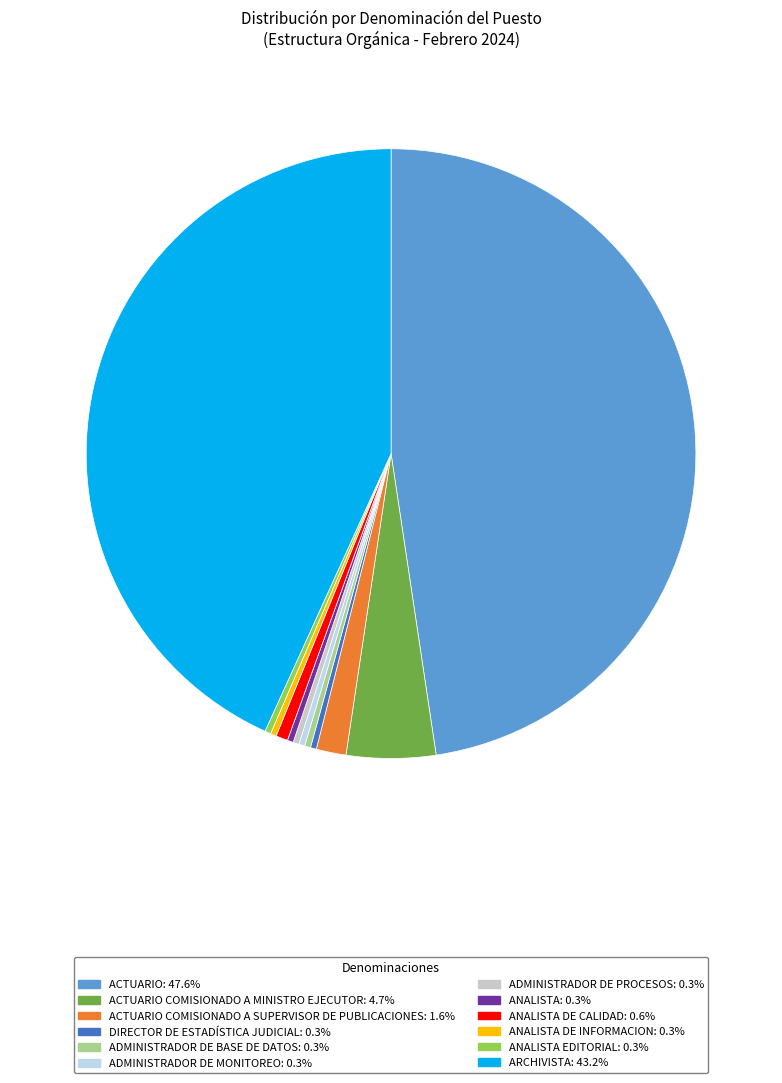

How many slices are in this pie chart?

12